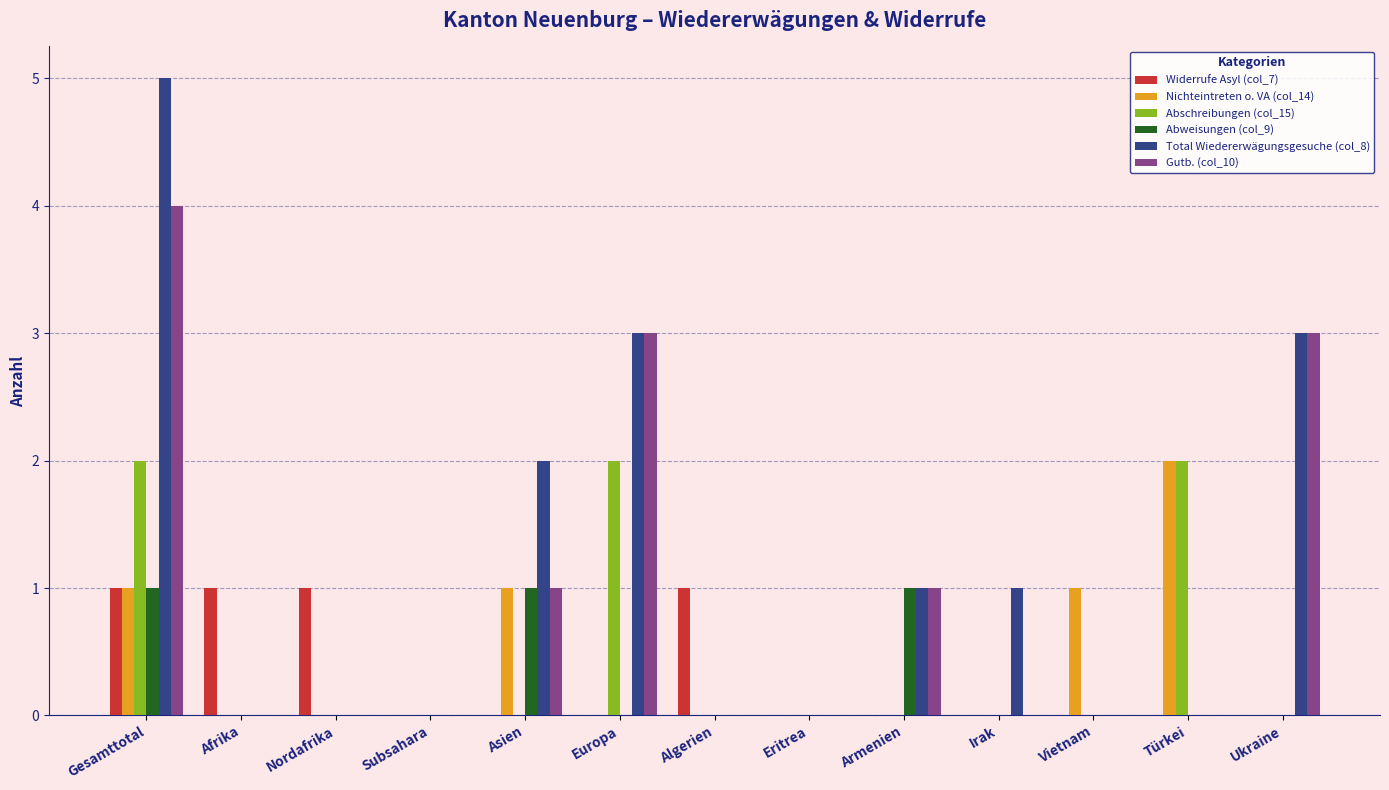

The Widerrufe Asyl (col_7) series shows 1 at Nordafrika. True or false?

True